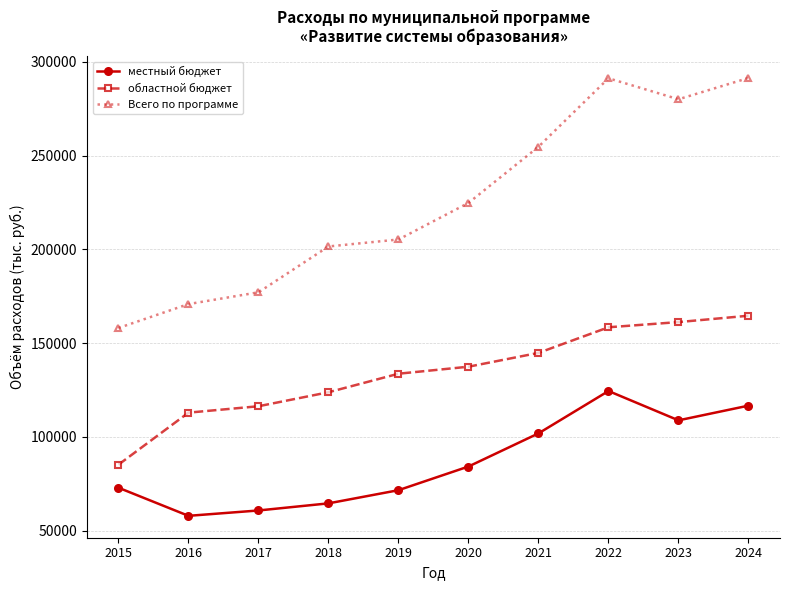

What is the maximum value shown in the chart?

291402.9